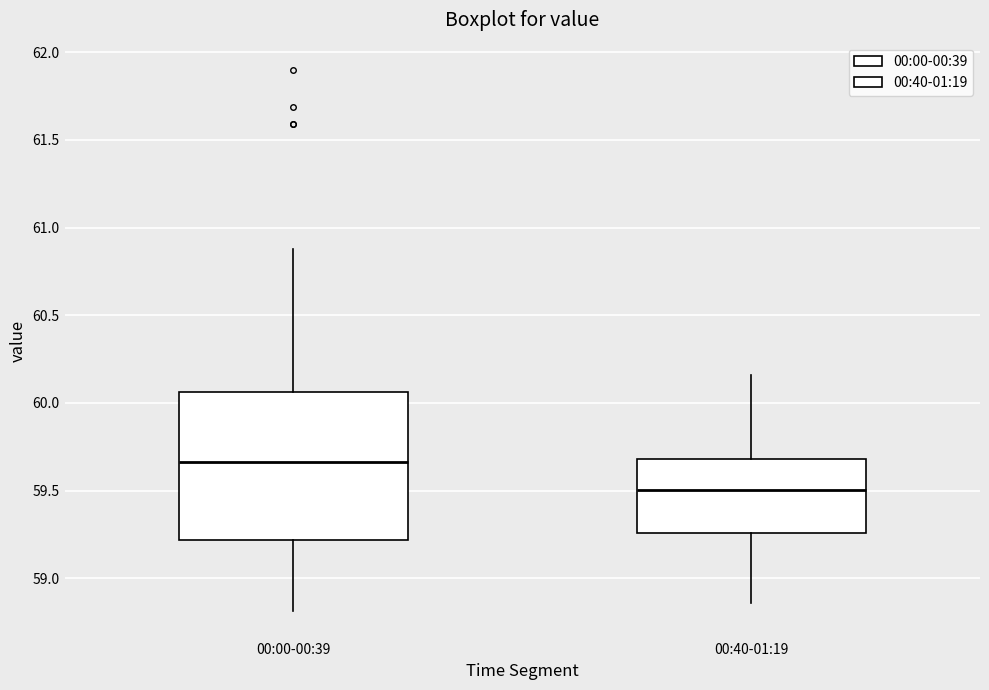

Reading left to right, transcribe this box plot: for each box, give where its median line is, the range the box spans, and where its two whiskers end, as read against the y-axis. The values are not printed on the chart, so give them approximately, as read against the axis.

00:00-00:39: median 59.65, box 59.20 to 60.05, whiskers 58.80 to 60.90
00:40-01:19: median 59.50, box 59.25 to 59.70, whiskers 58.85 to 60.15